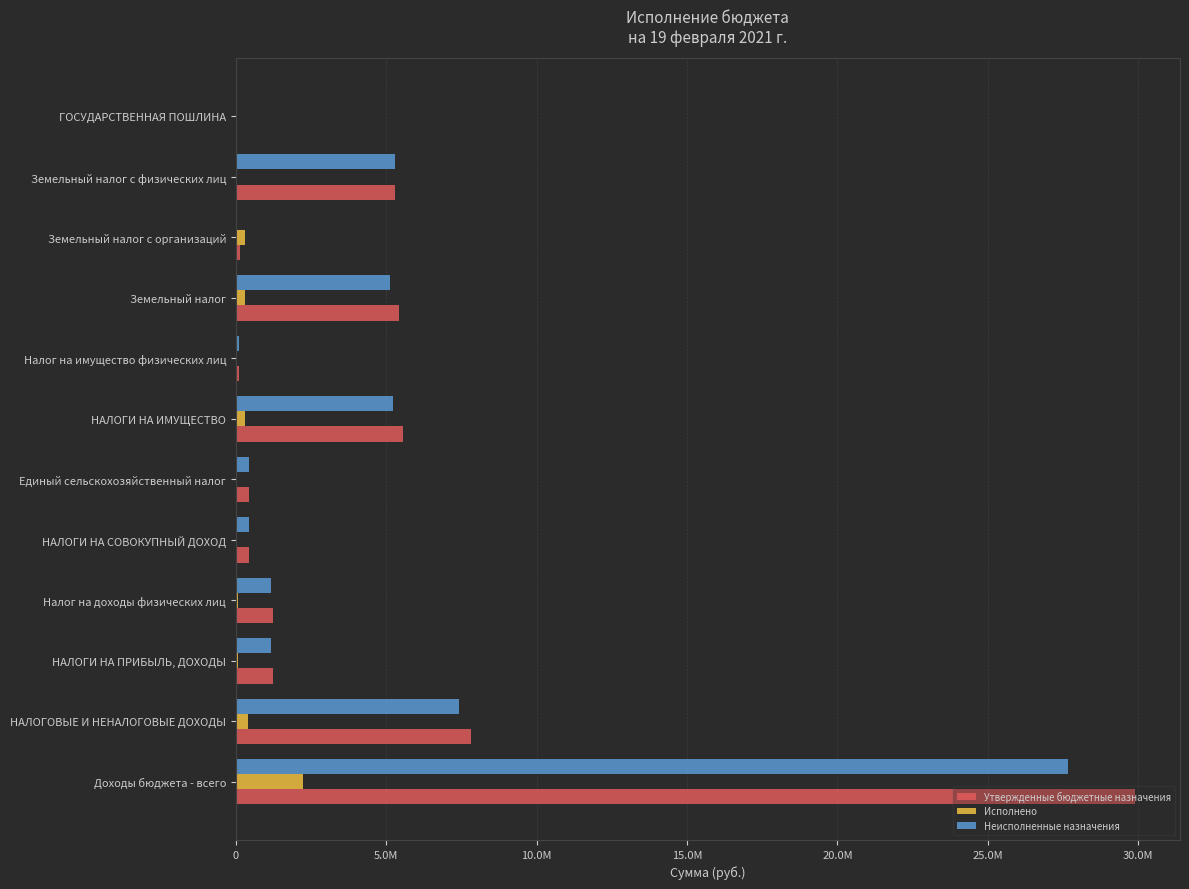

Which series has the largest total across all categories?

Утвержденные бюджетные назначения